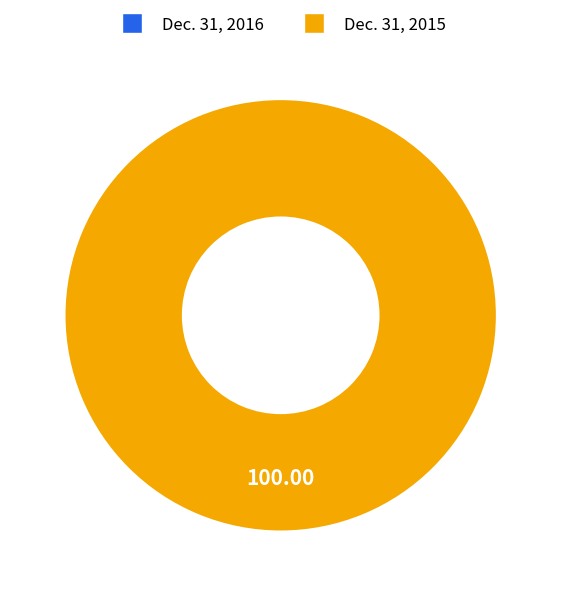

To the nearest percent, what is the average slice percentage?

50%